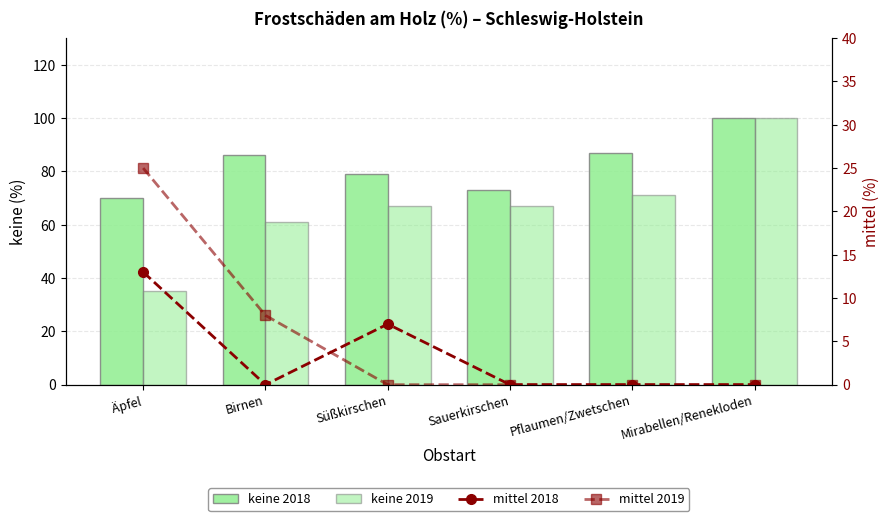

What is the value of the mittel 2018 bar at the 1st from the left?

13